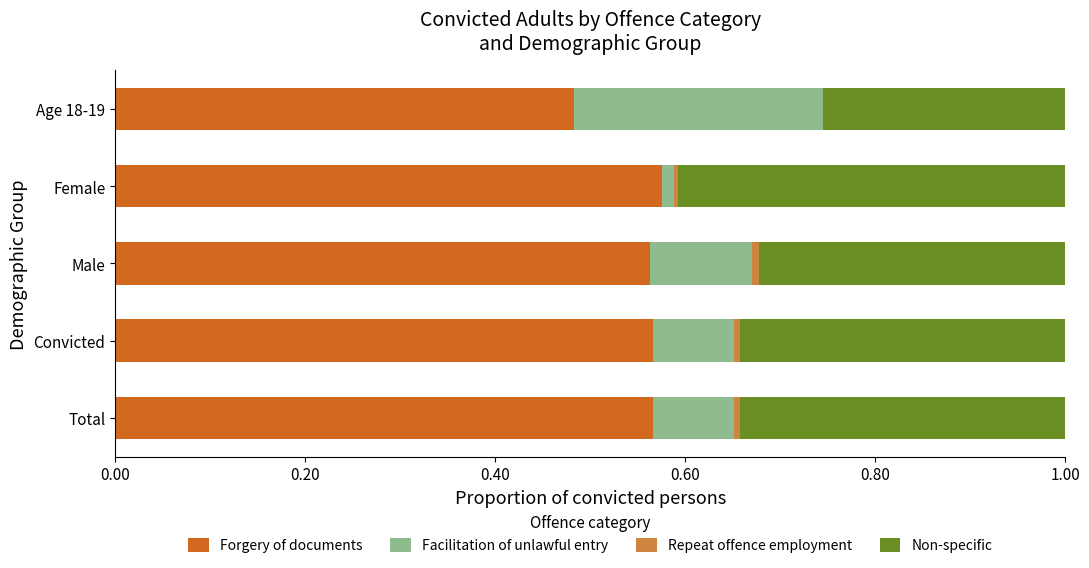

The value of Forgery of documents at Convicted is 0.9. True or false?

False